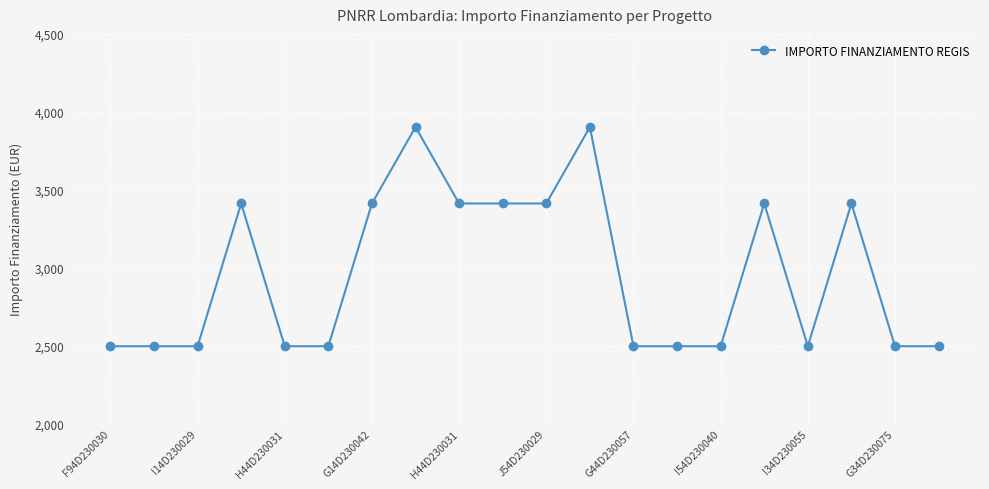

What is the value of the 8th point from the left?

3903